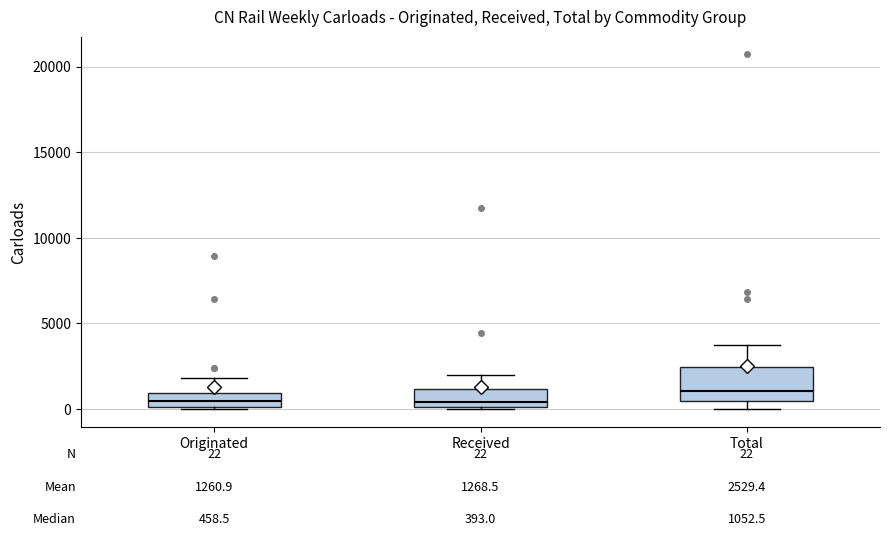

Which box's median line is the highest?

Total